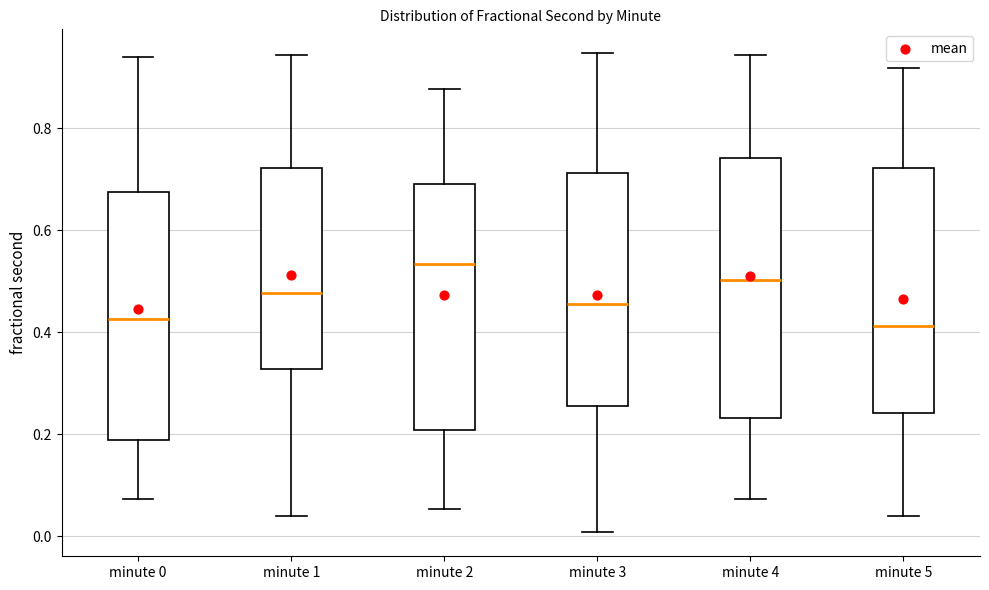

Reading left to right, transcribe this box plot: for each box, give where its median line is, the range the box spans, and where its two whiskers end, as read against the y-axis. The values are not printed on the chart, so give them approximately, as read against the axis.

minute 0: median 0.42, box 0.18 to 0.68, whiskers 0.08 to 0.94
minute 1: median 0.48, box 0.32 to 0.72, whiskers 0.04 to 0.94
minute 2: median 0.54, box 0.20 to 0.68, whiskers 0.06 to 0.88
minute 3: median 0.46, box 0.26 to 0.72, whiskers 0.00 to 0.94
minute 4: median 0.50, box 0.24 to 0.74, whiskers 0.08 to 0.94
minute 5: median 0.42, box 0.24 to 0.72, whiskers 0.04 to 0.92